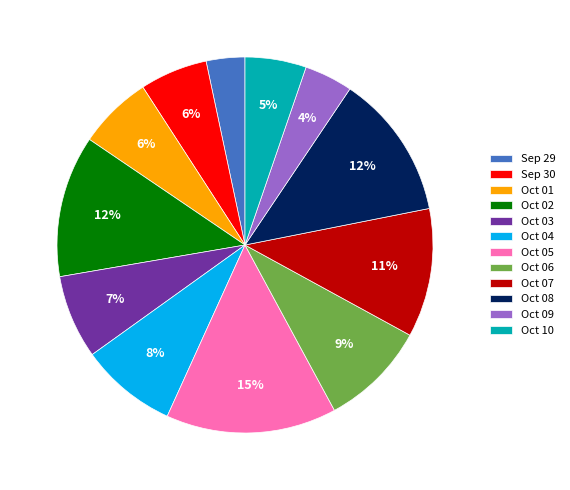

To the nearest percent, what percentage of the pie is Sep 29?

3%